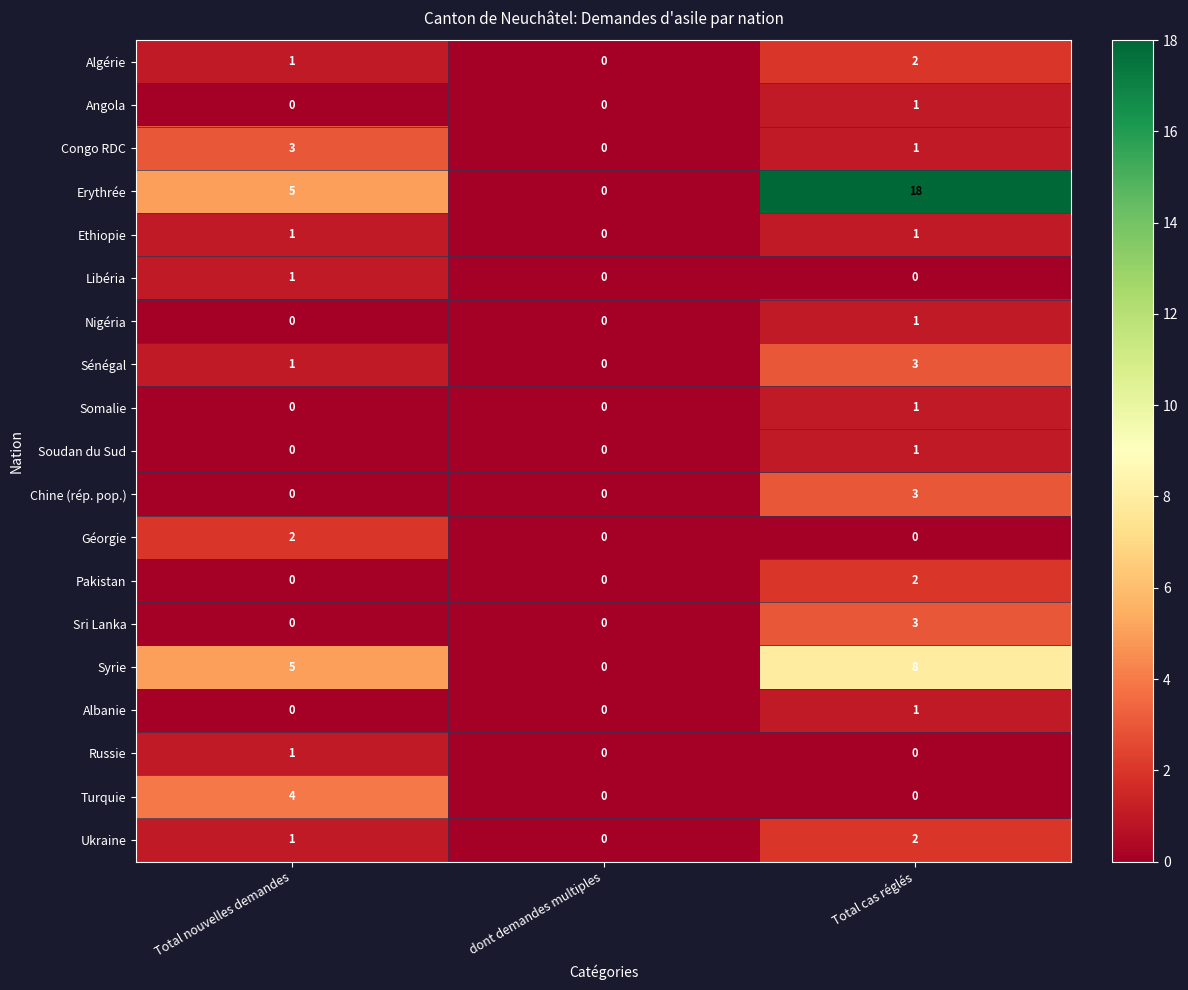

Count the number of data series in this chart.

19